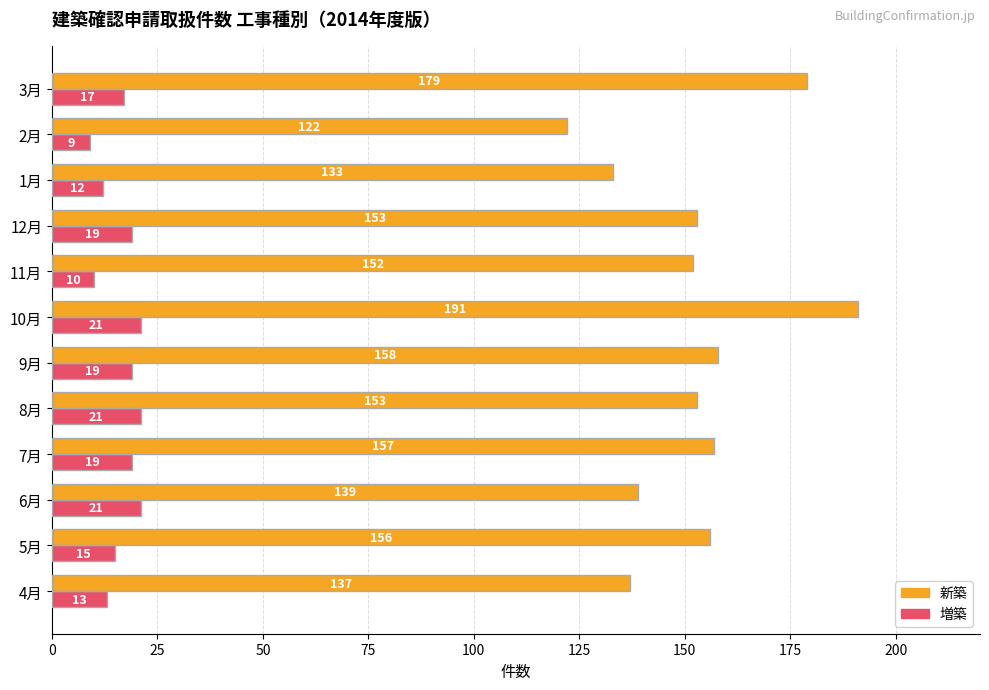

How many distinct data groups are displayed?

2